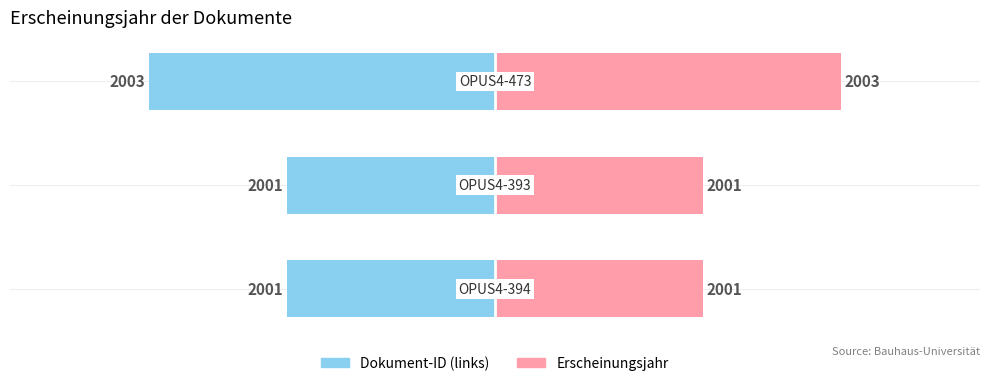

True or false: Erscheinungsjahr (right) has a value of 1 at 0.

False